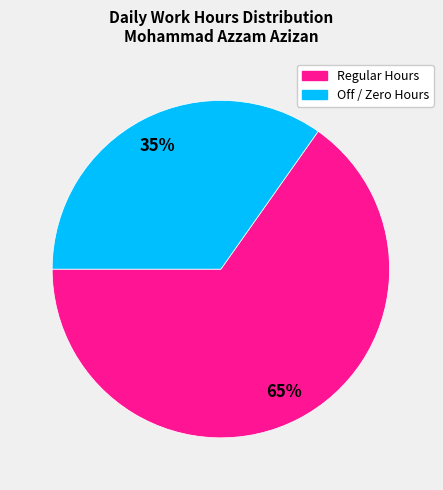

To the nearest percent, what is the average slice percentage?

50%